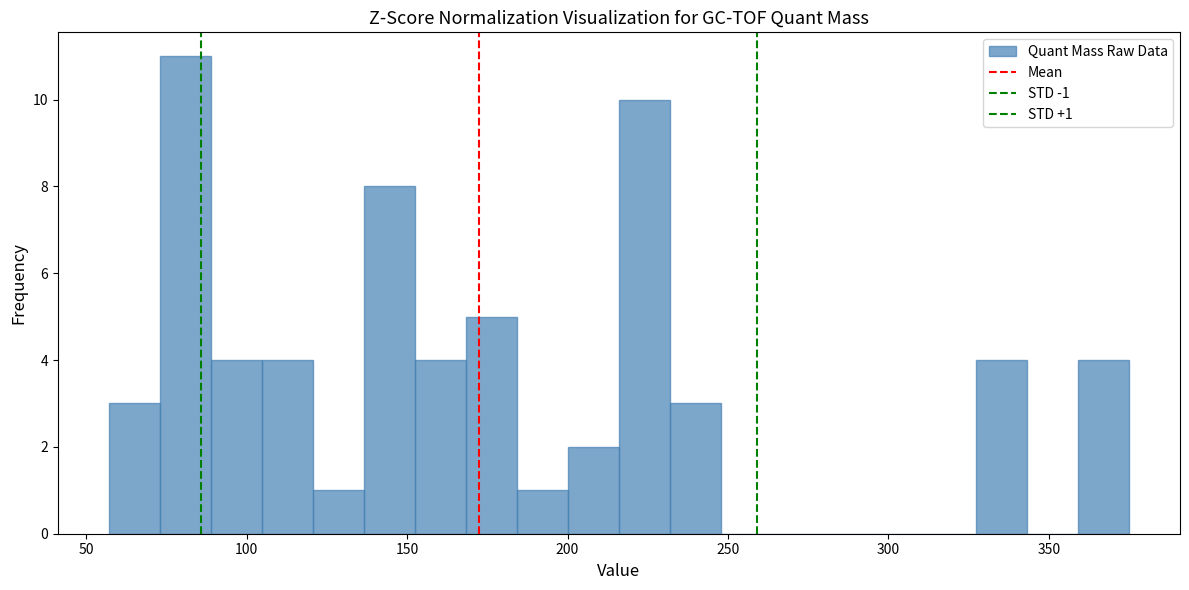

Read against the x-axis, roughly where is the centre of the tallest bar?

80